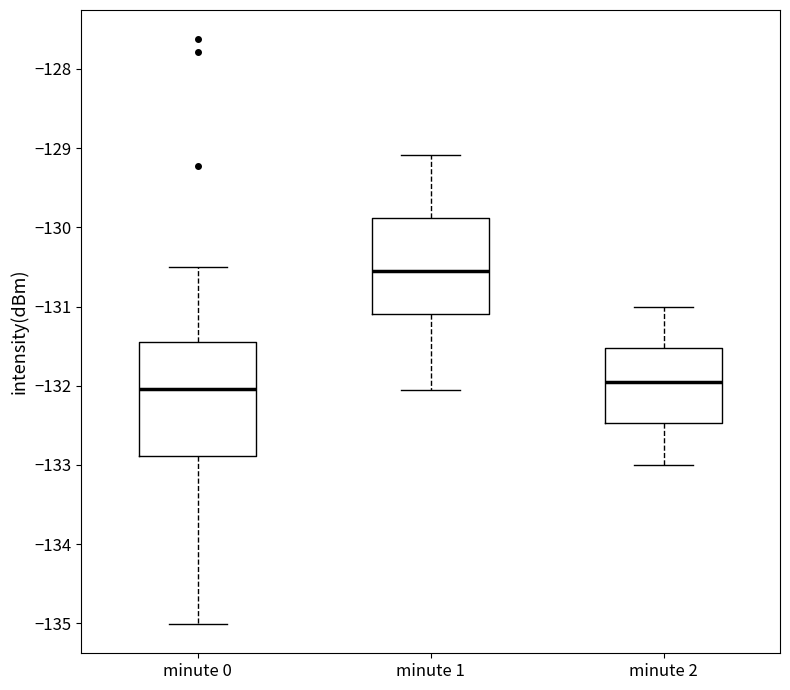

Comparing the boxes themselves (not the whiskers), which one is the tallest?

minute 0